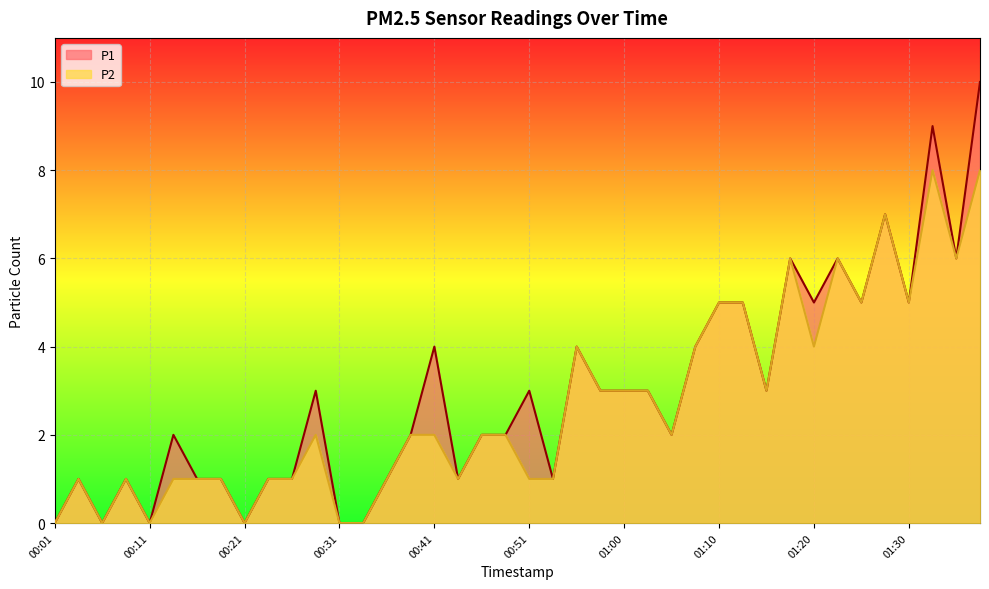

How many data points does each series have?

40